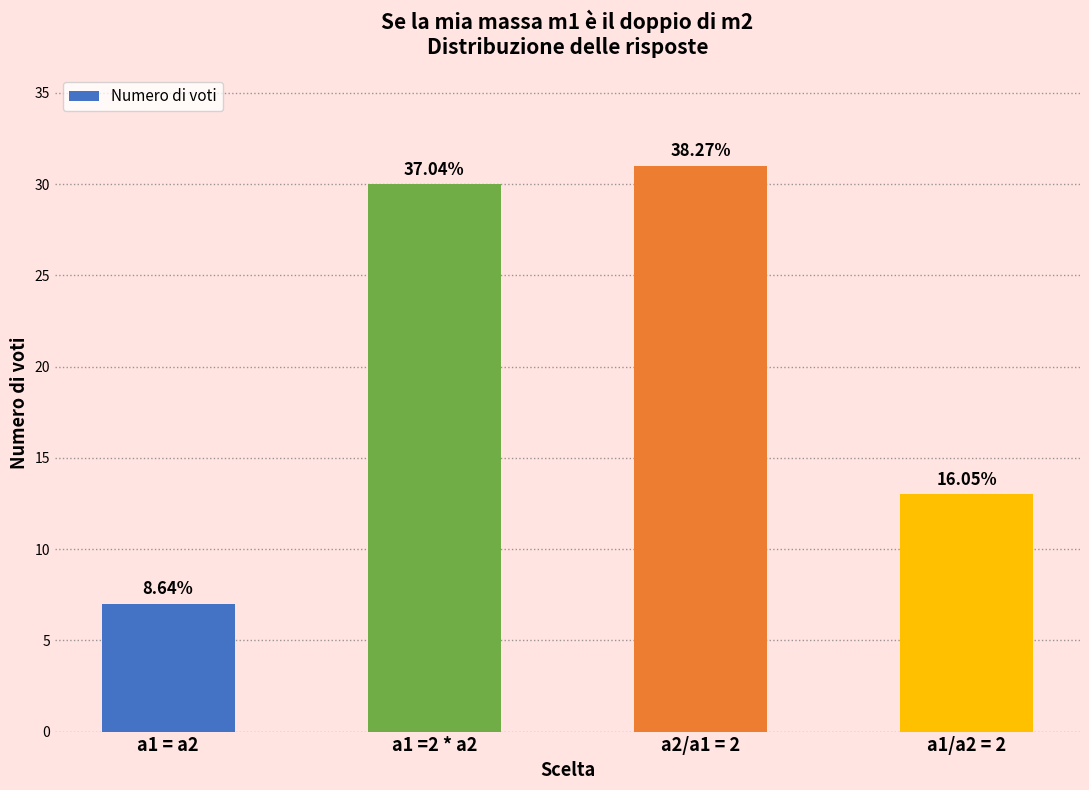

What is the label of the 2nd bar from the right?

a2/a1 = 2